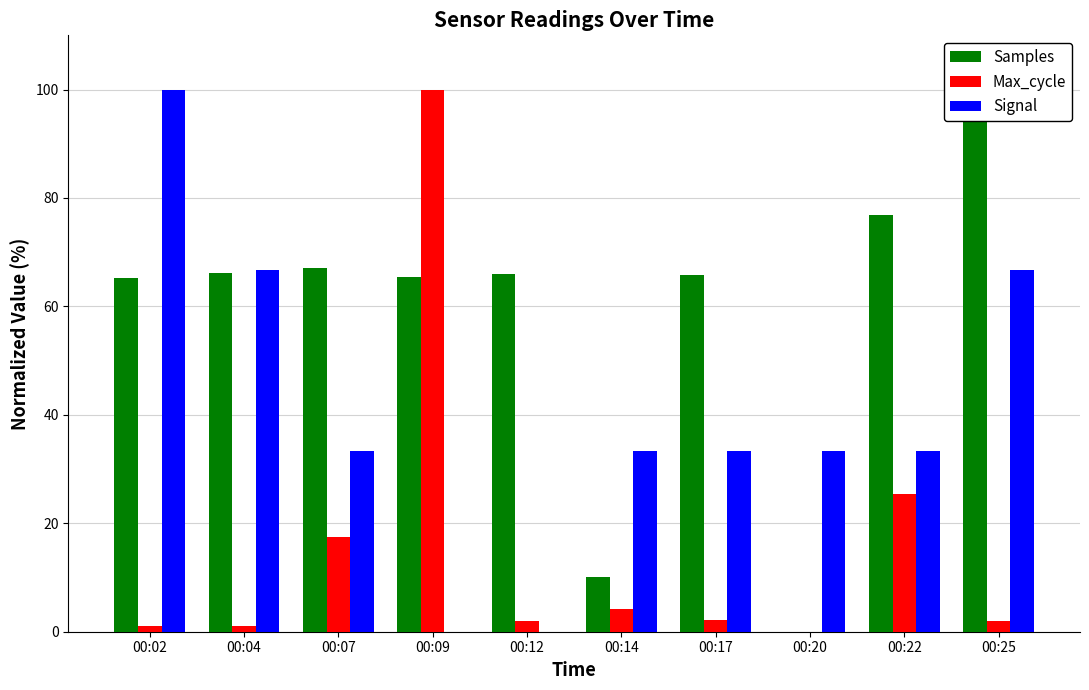

Reading left to right, list all the values displayed in this chart.

Samples: 00:02=65.3	00:04=66.2	00:07=67.2	00:09=65.4	00:12=66.1	00:14=10.1	00:17=65.9	00:20=0.0	00:22=76.9	00:25=100.0
Max_cycle: 00:02=1.1	00:04=1.1	00:07=17.5	00:09=100.0	00:12=1.9	00:14=4.2	00:17=2.2	00:20=0.0	00:22=25.3	00:25=1.9
Signal: 00:02=100.0	00:04=66.7	00:07=33.3	00:09=0.0	00:12=0.0	00:14=33.3	00:17=33.3	00:20=33.3	00:22=33.3	00:25=66.7